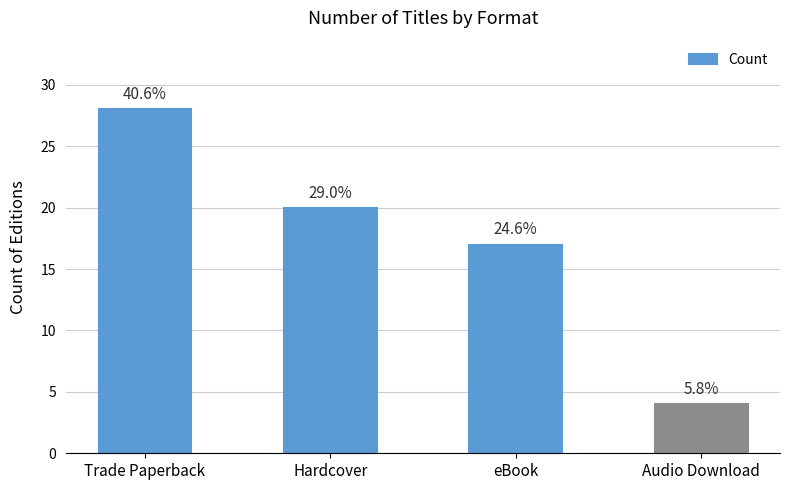

Does the chart contain any negative values?

No